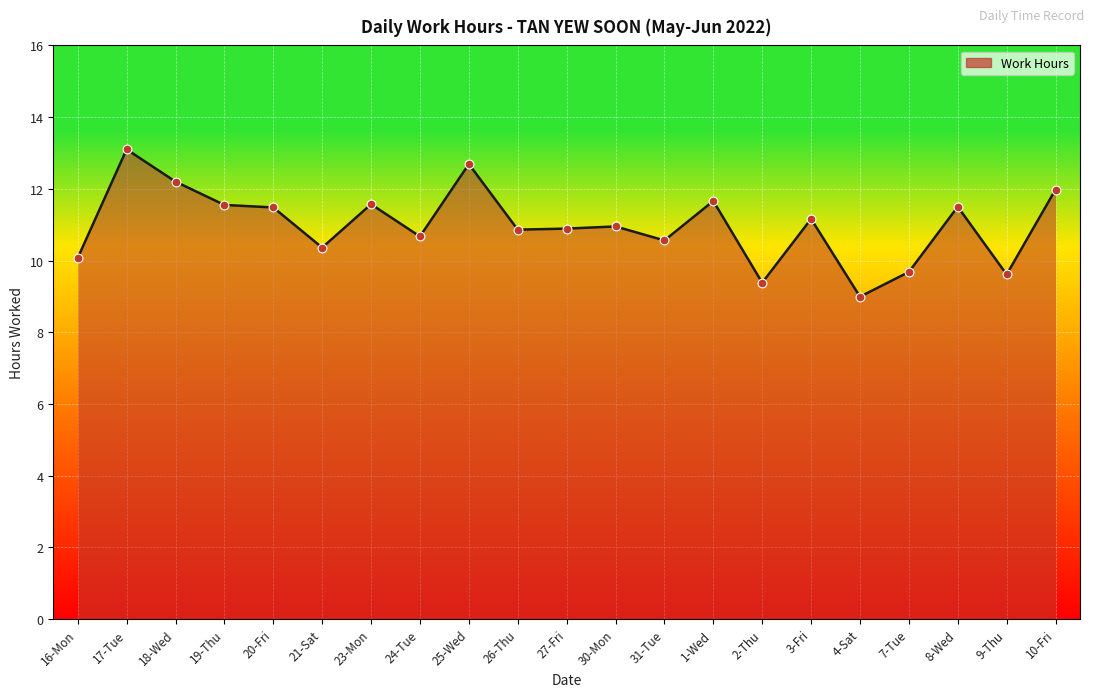

Approximately how many times larger is the value at 26-Thu compared to 4-Sat?

1.2